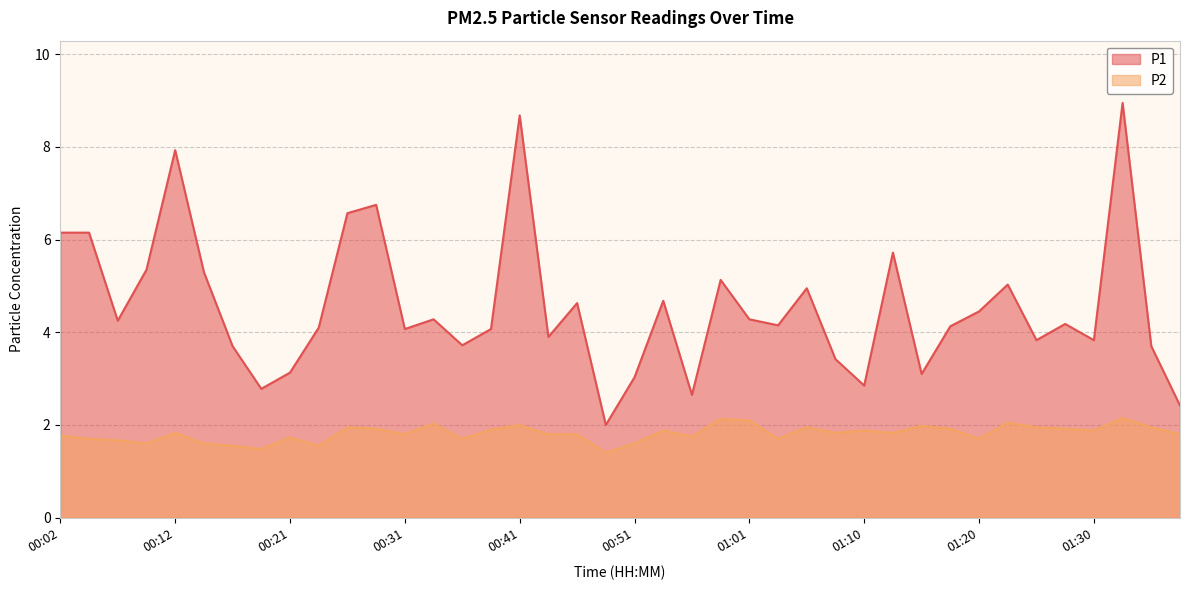

At 00:51, list the series in order from smallest to largest.

P2, P1